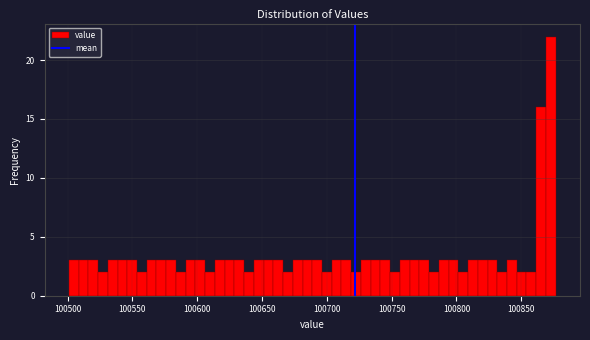

Read against the x-axis, roughly where is the centre of the tallest bar?

100875